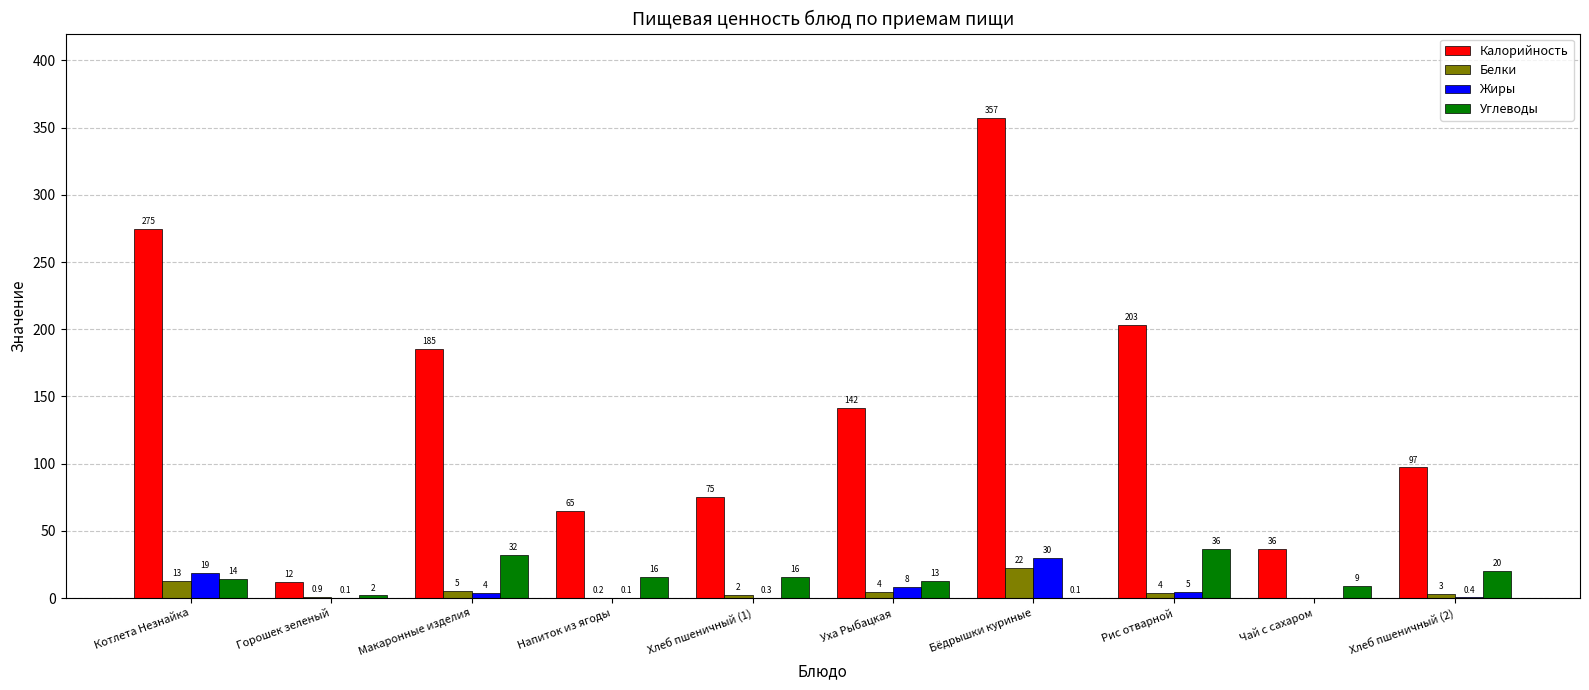

At which category is the sum across all series the highest?

Бёдрышки куриные